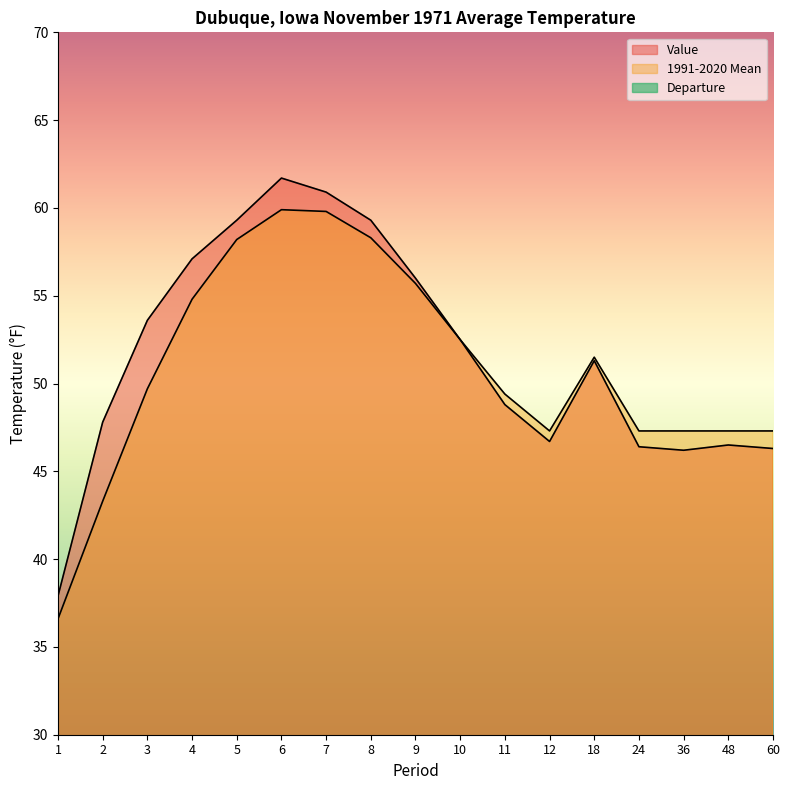

What is the difference between the second highest and minimum values in the Value series?

23.0